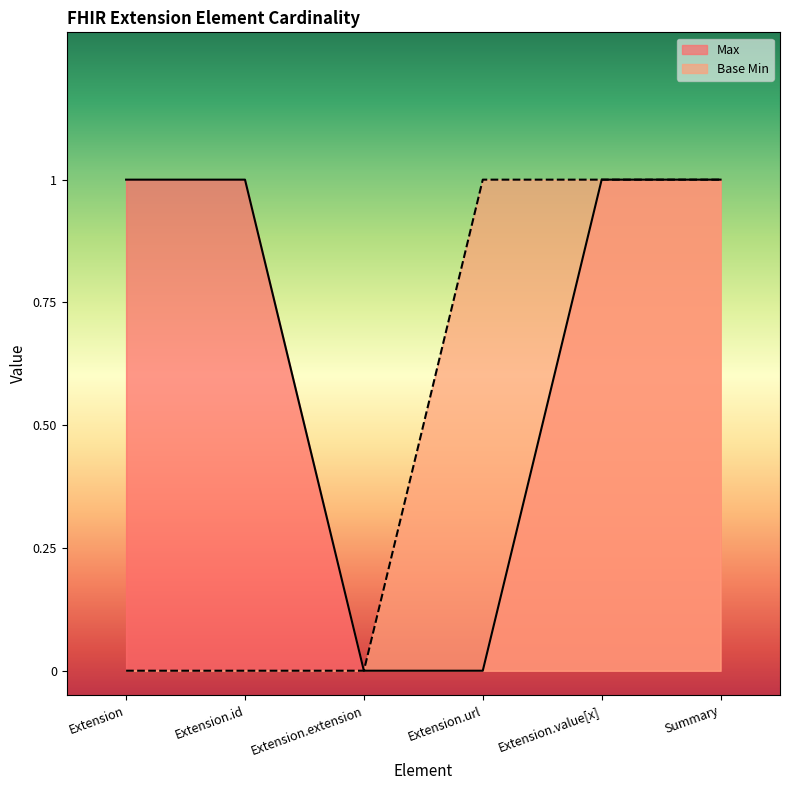

What is the label of the 5th point from the left?

Extension.value[x]